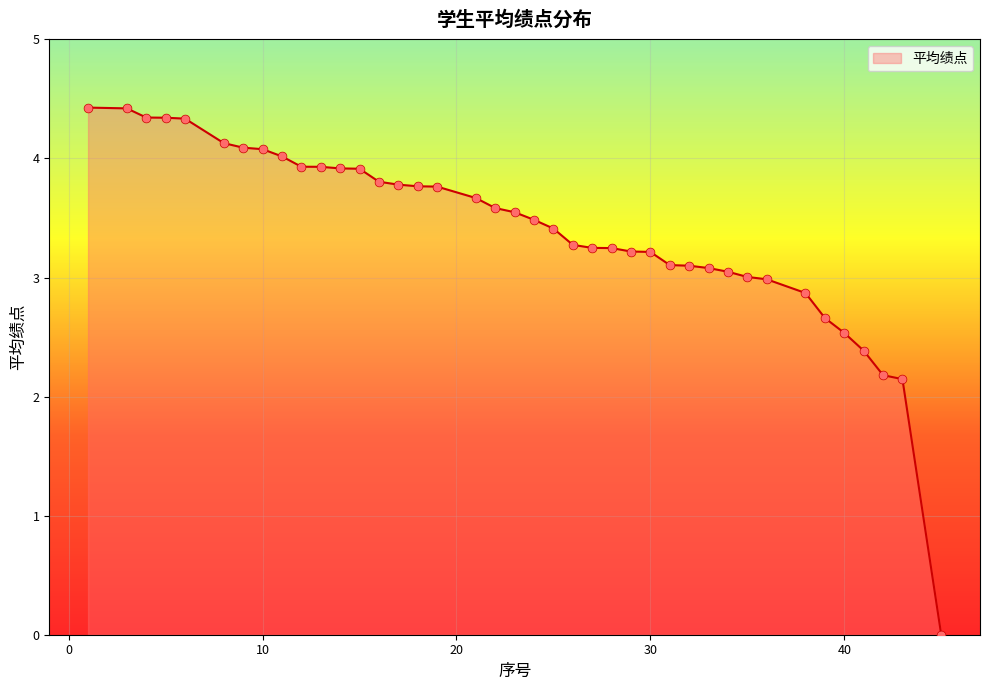

What is the greatest value displayed?

4.4